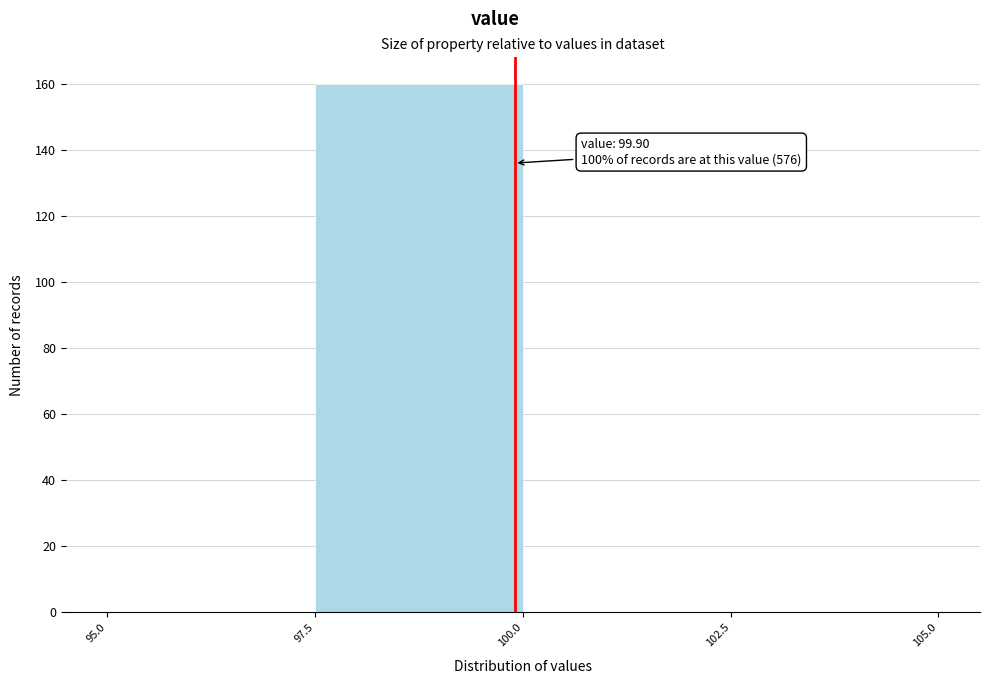

Which range on the x-axis has the tallest bar?

97.5 to 100.0